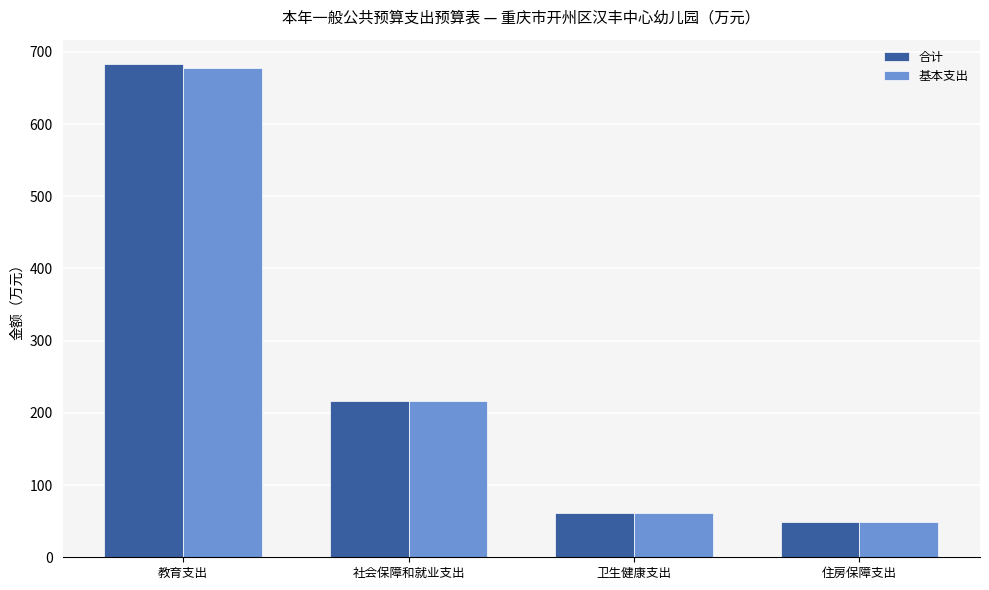

How many distinct data groups are displayed?

2